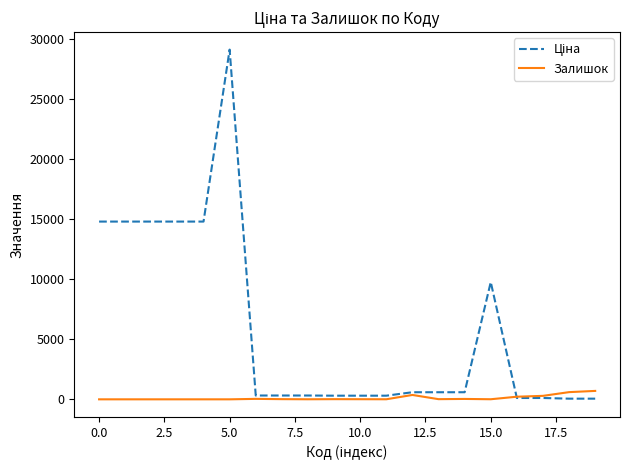

What is the average value of the Залишок series?

115.8